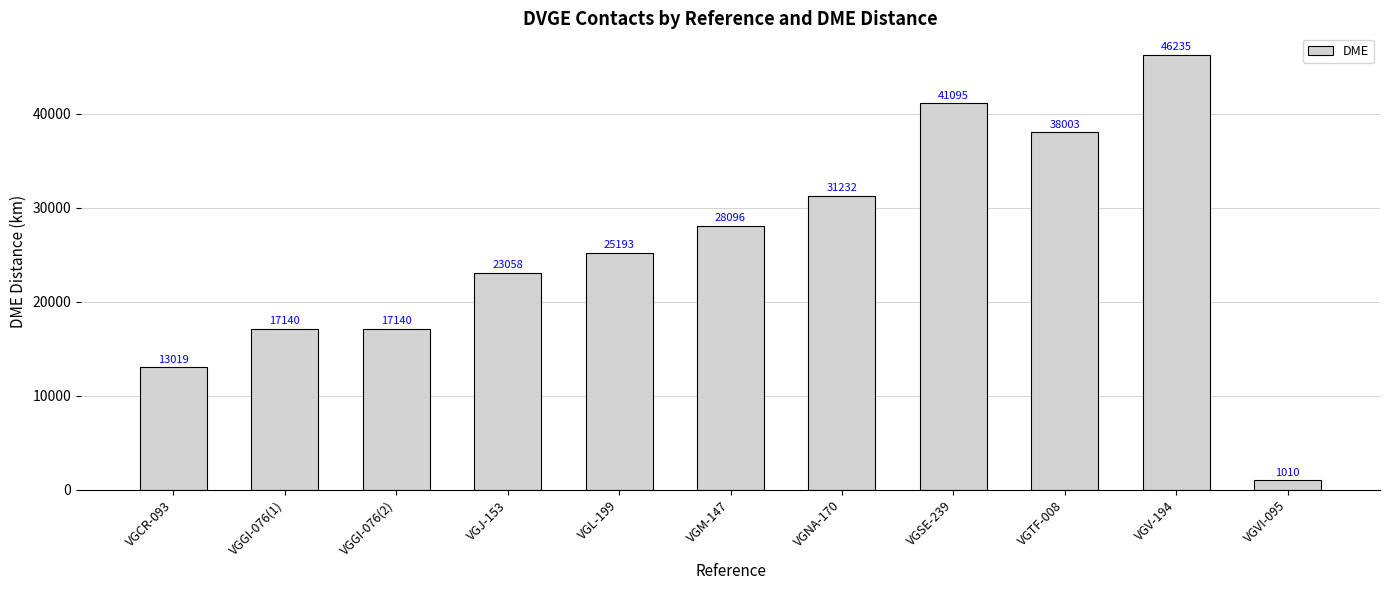

Which has a higher value, VGM-147 or VGJ-153?

VGM-147